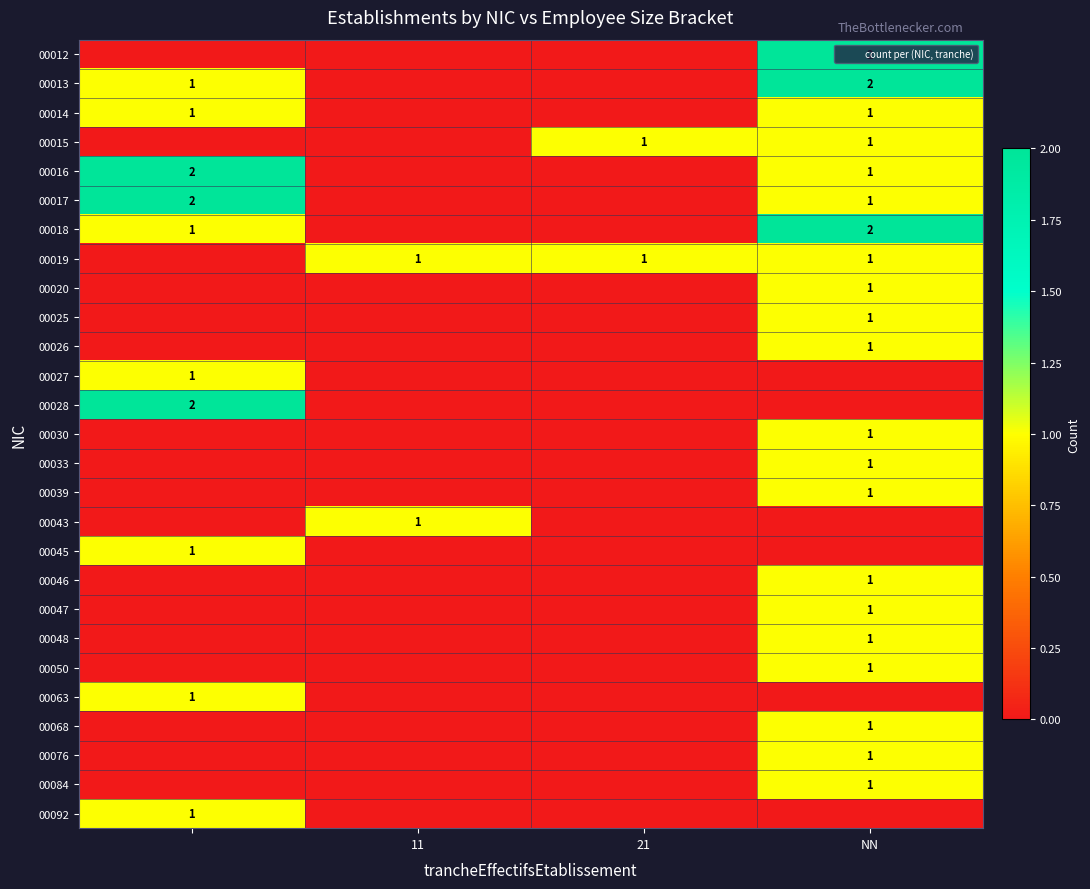

Count the number of data series in this chart.

27